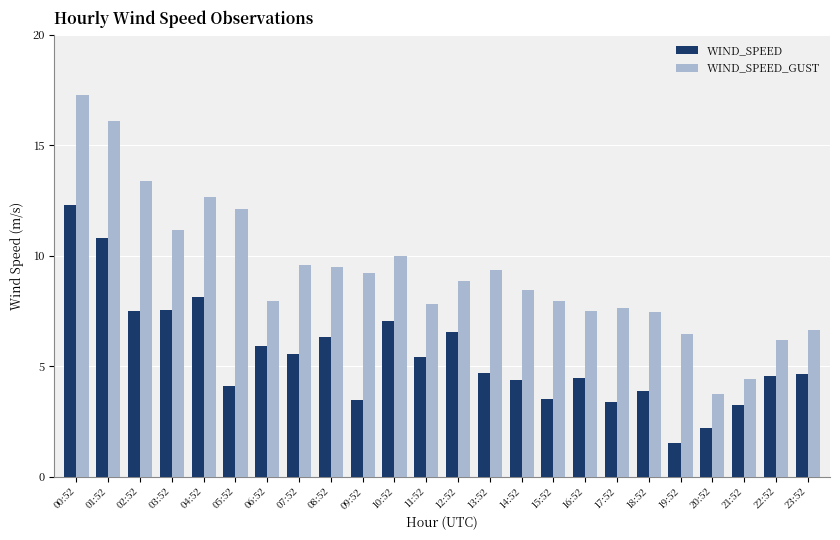

Which category has the highest value in the WIND_SPEED series?

00:52